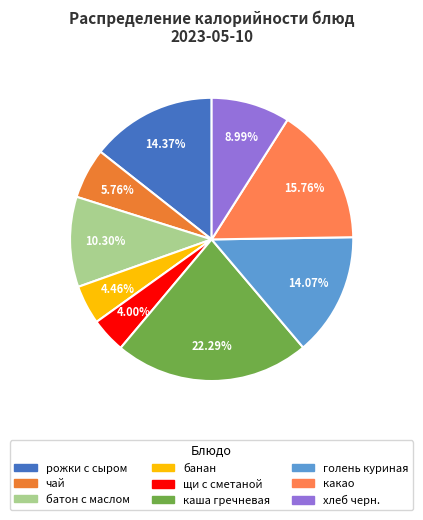

Approximately how many times larger is the value at банан compared to голень куриная?

0.3